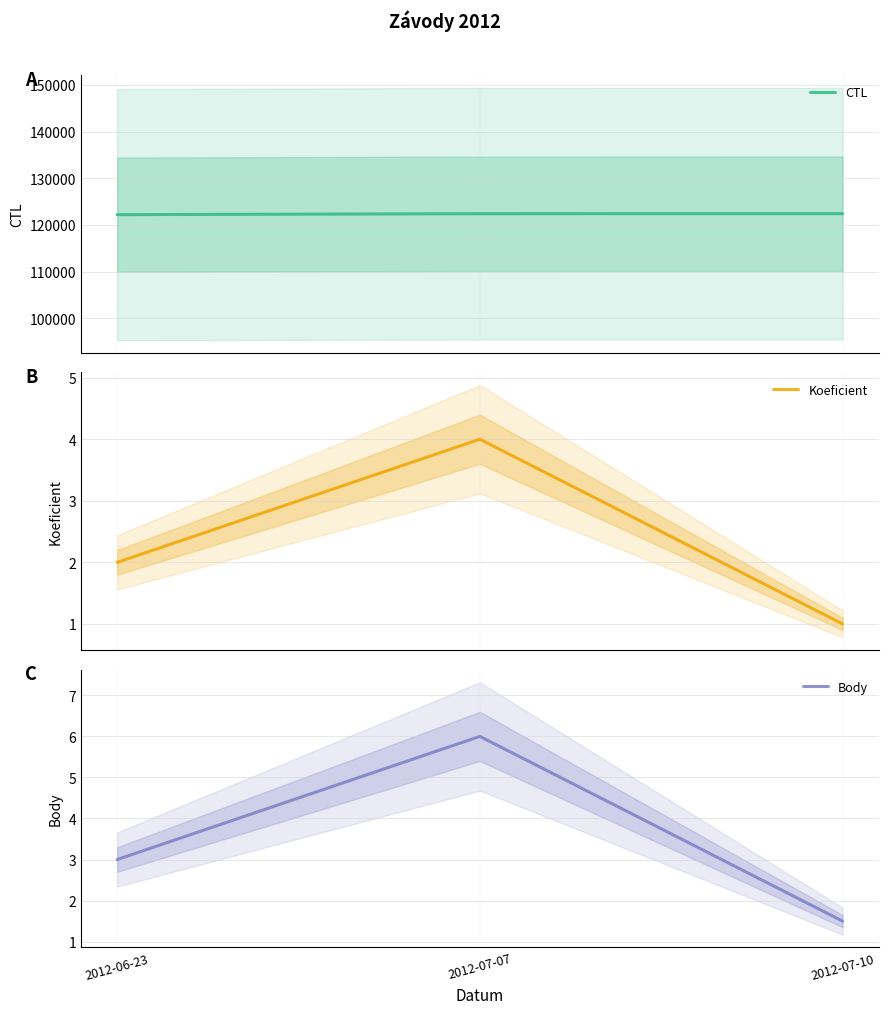

Count the Body values in the range 1 to 6.

3